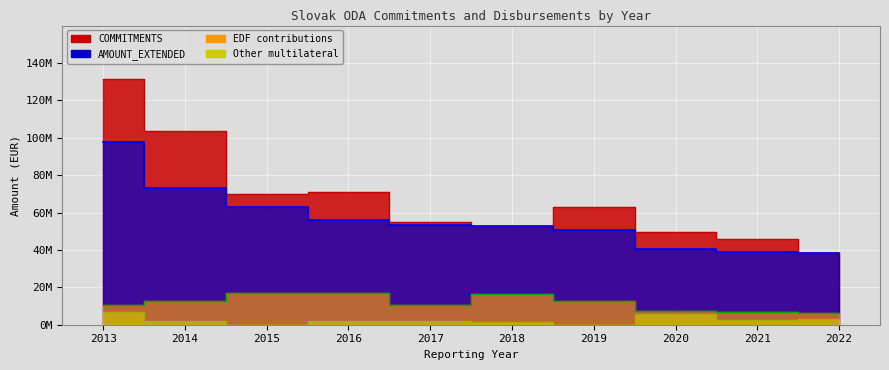

What is the sum of all AMOUNT_EXTENDED values?

564260000